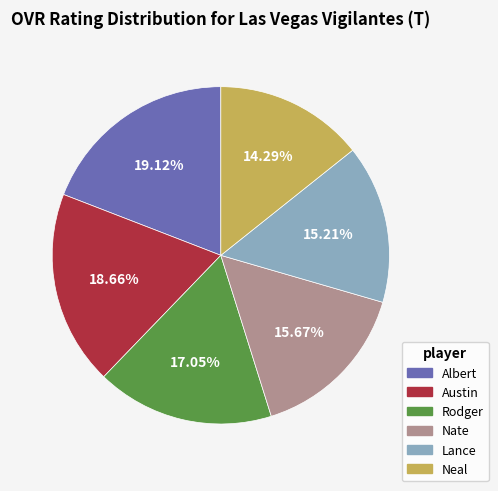

Does Lance account for over 50% of the chart?

No